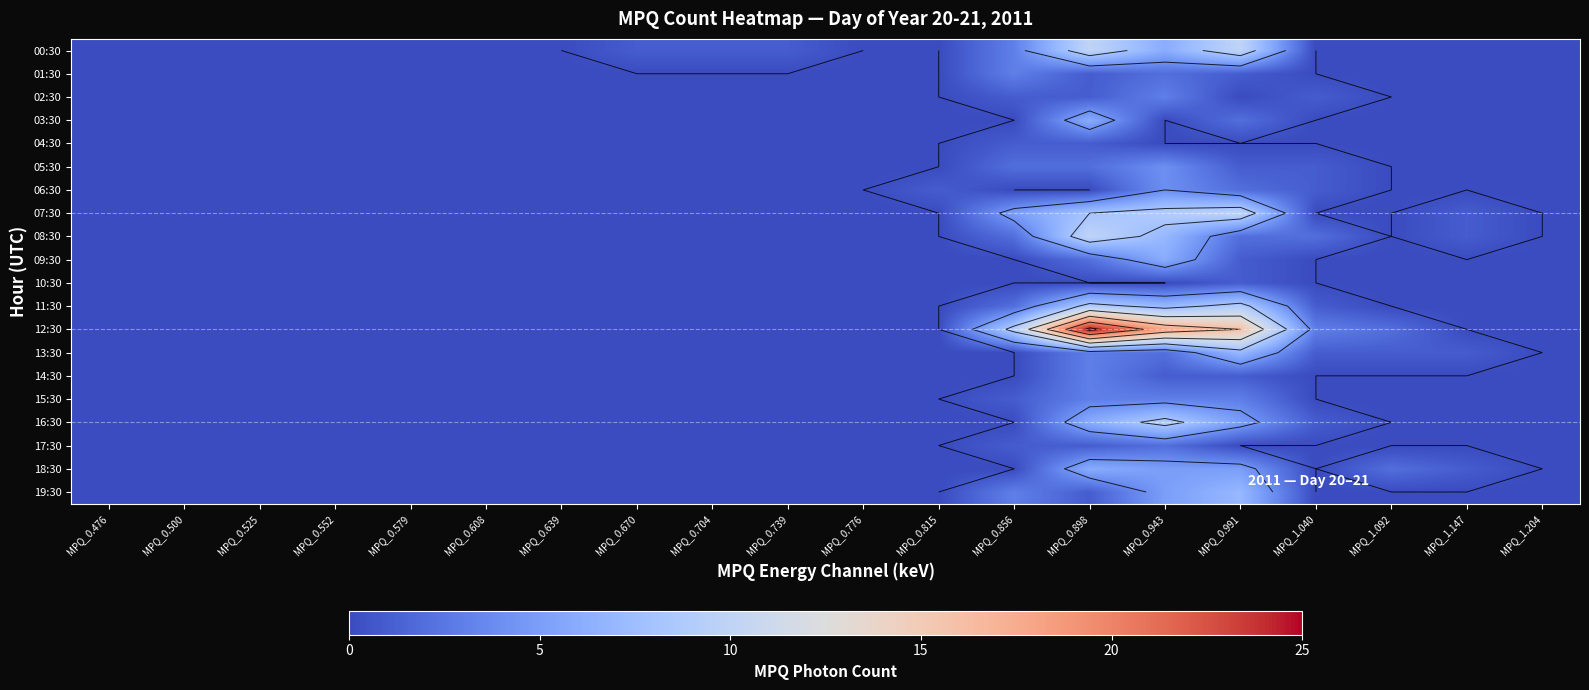

True or false: 05:30 has a value of 2 at MPQ_0.856.

True